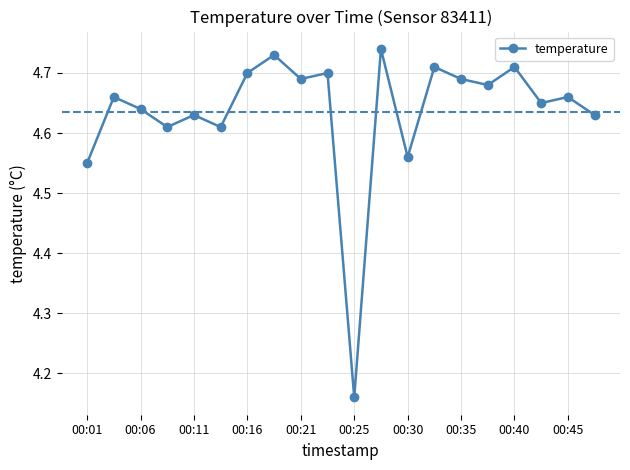

Count the values in the range 4 to 5.

20